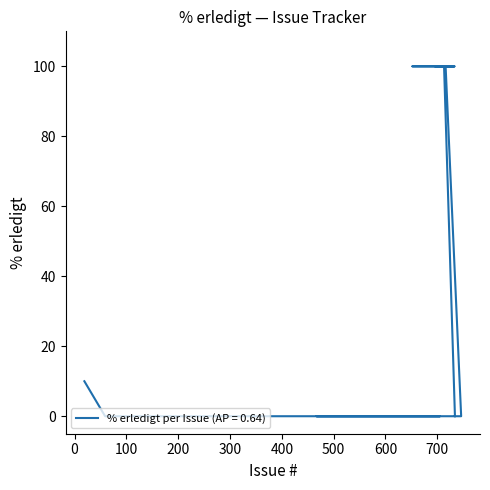

What is the sum of the values at 467 and 733?

100